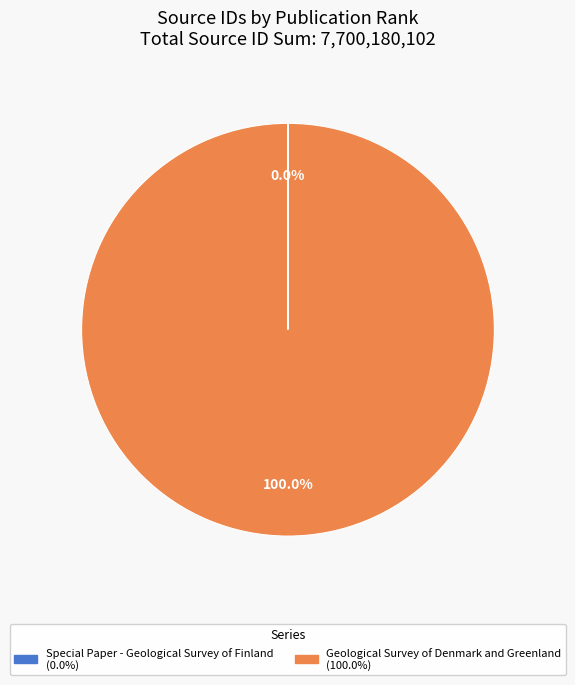

To the nearest percent, what is the difference between the largest and smallest slice percentages?

100%